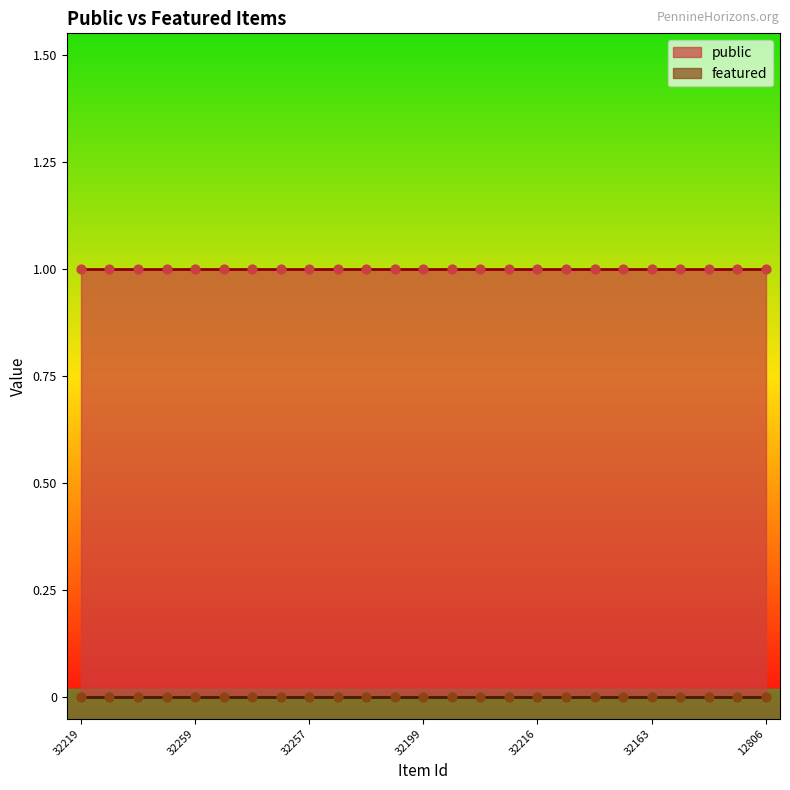

At how many categories does at least one series exceed 0?

25